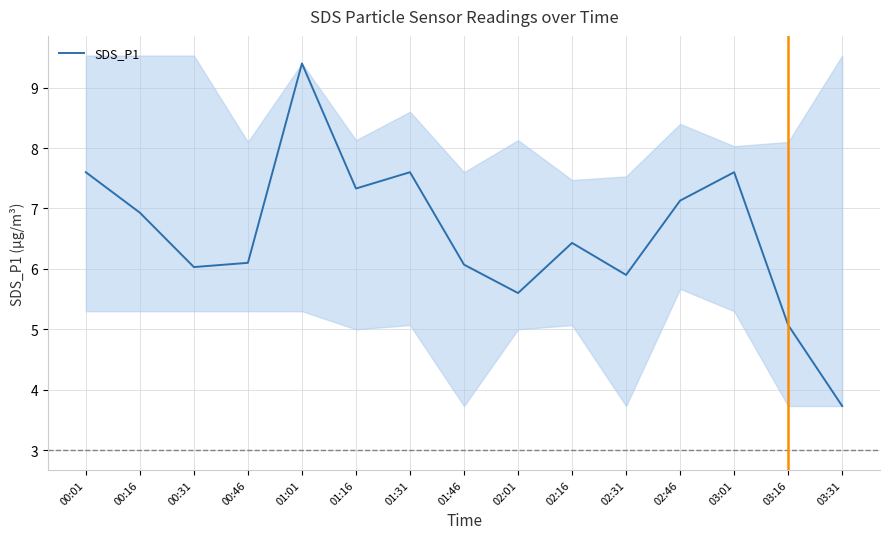

What is the change in value from 02:31 to 03:01?

+1.7